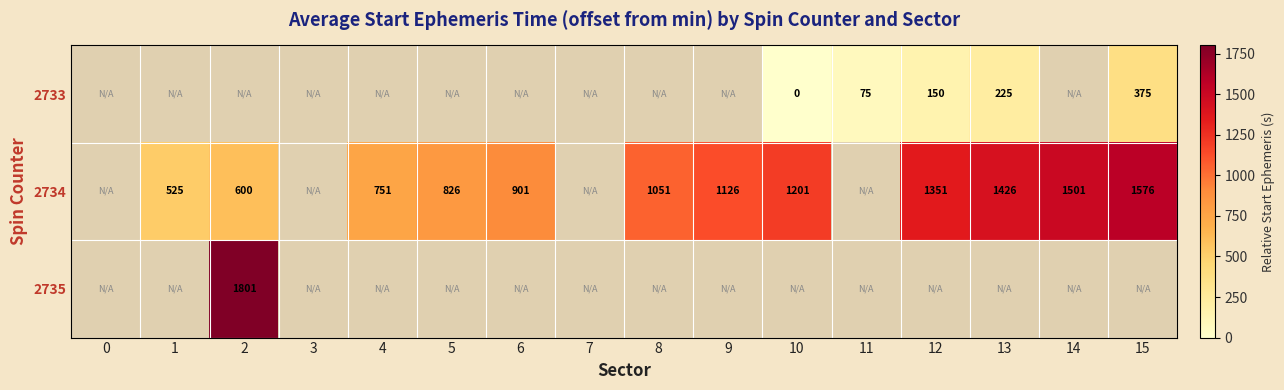

Is it true that 2734 equals 1351 at 12?

True